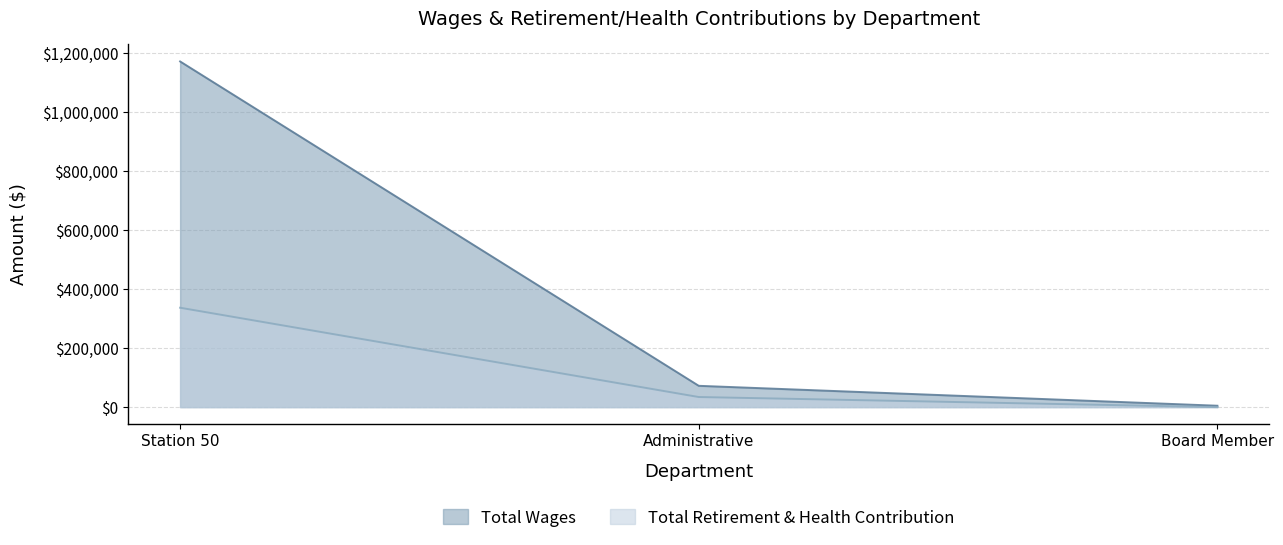

What is the total value across all series at Board Member?

4700